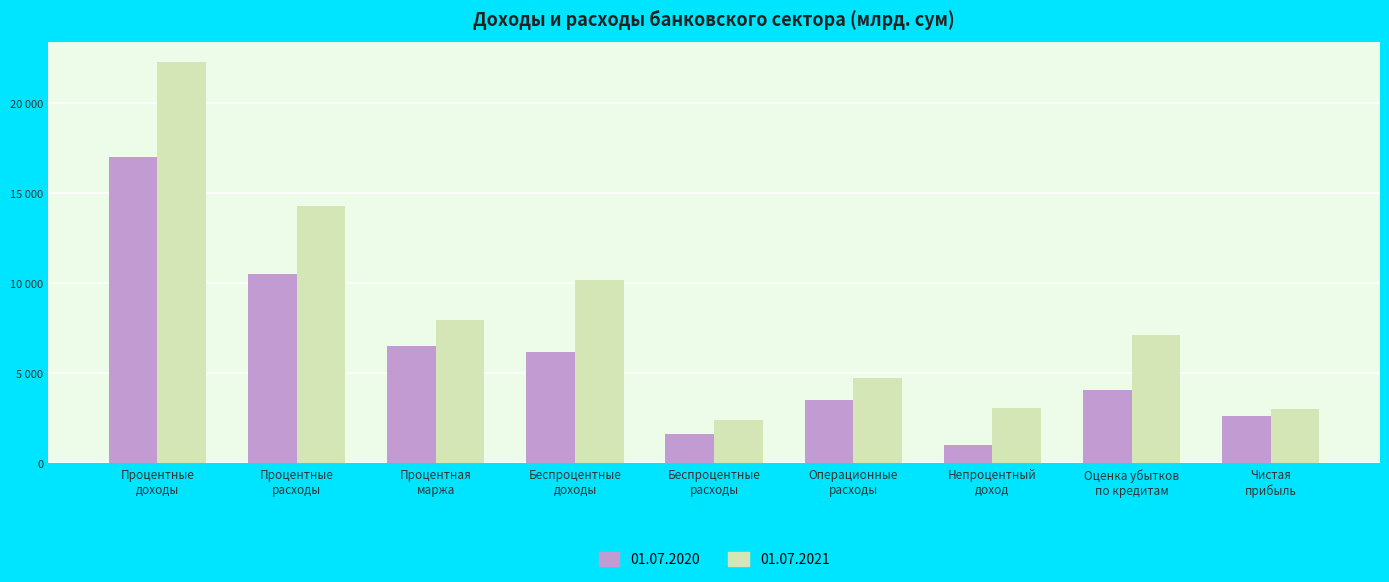

Which category has the lowest value across all series?

Непроцентный
доход